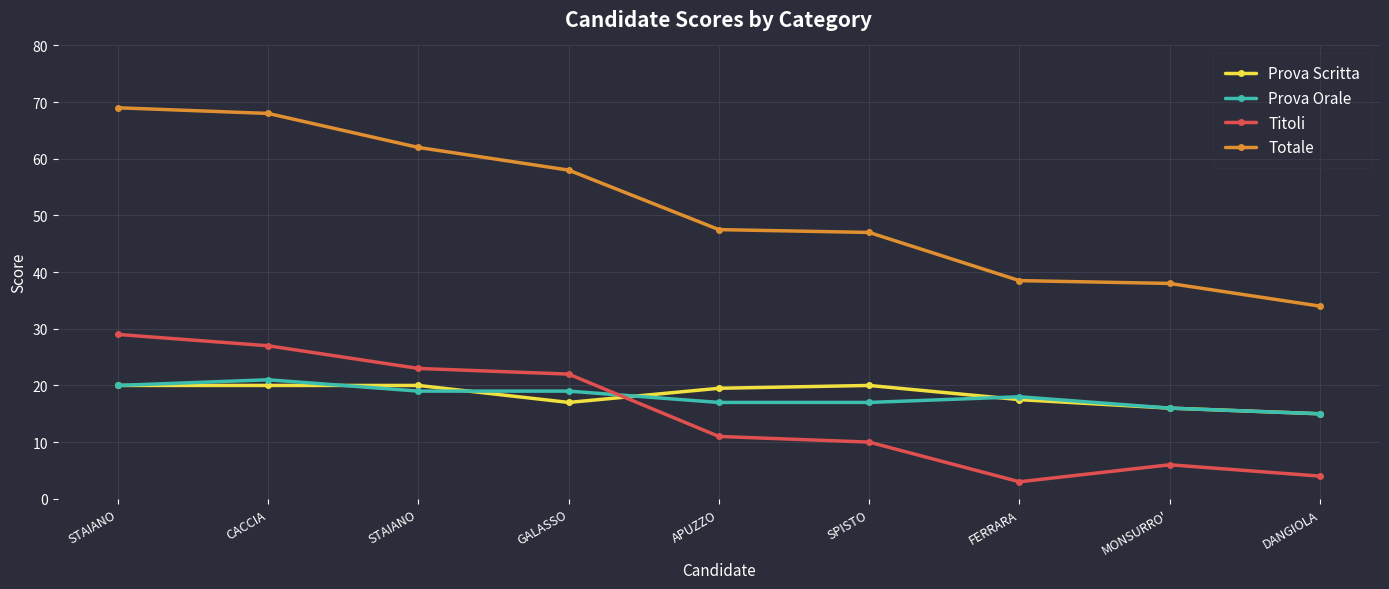

Does the chart have visible grid lines?

Yes